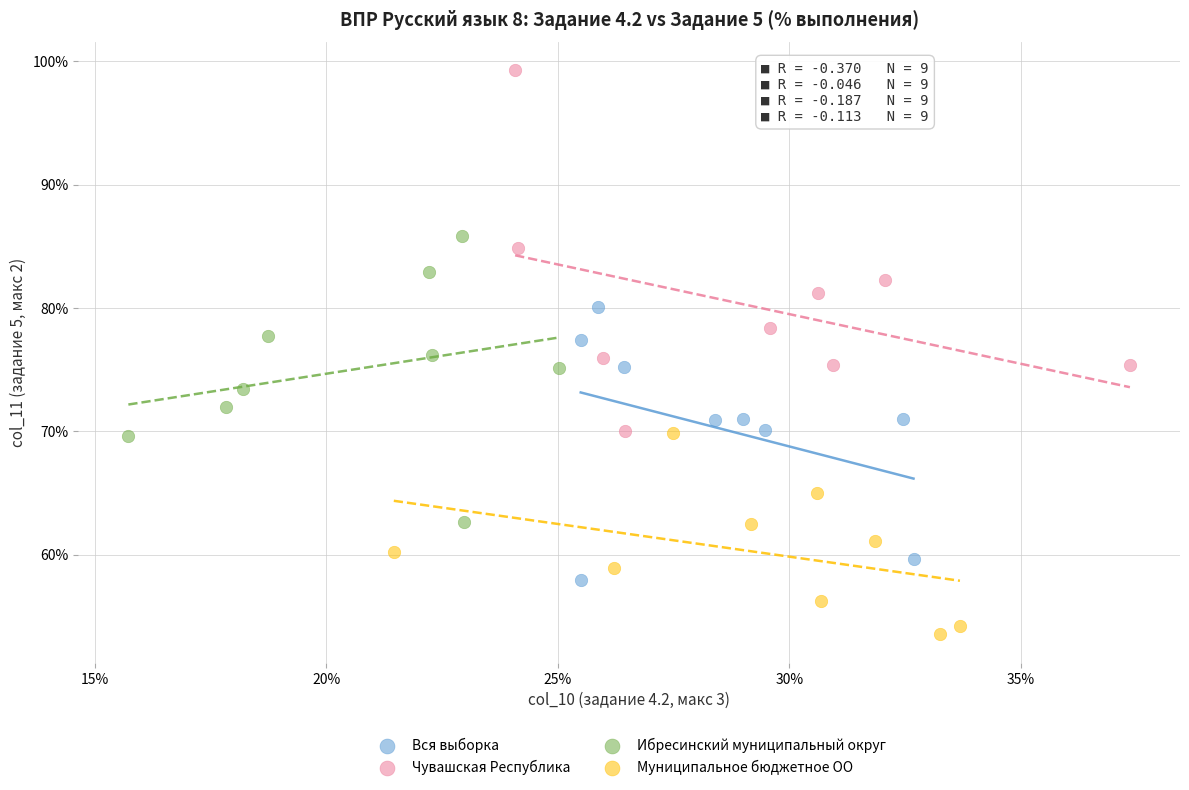

Which series reaches the maximum Y coordinate?

Чувашская Республика